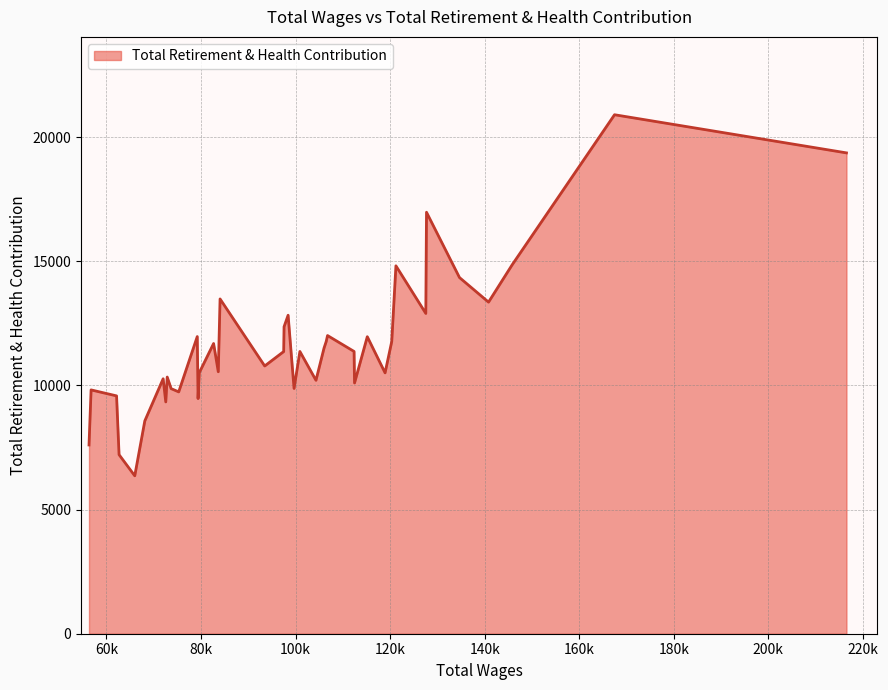

What is the maximum value shown in the chart?

20902